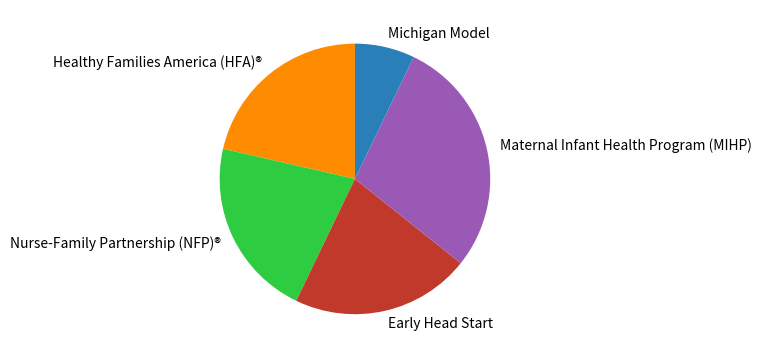

Combined, do Early Head Start and Nurse-Family Partnership (NFP)® account for over 50%?

No